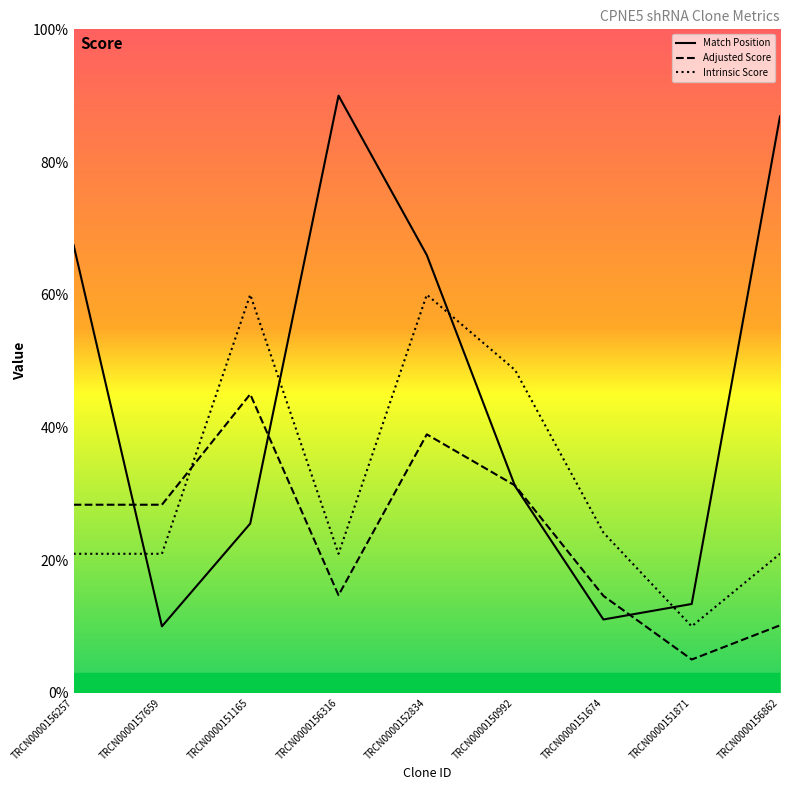

The Adjusted Score series shows 5.0 at TRCN0000151871. True or false?

True